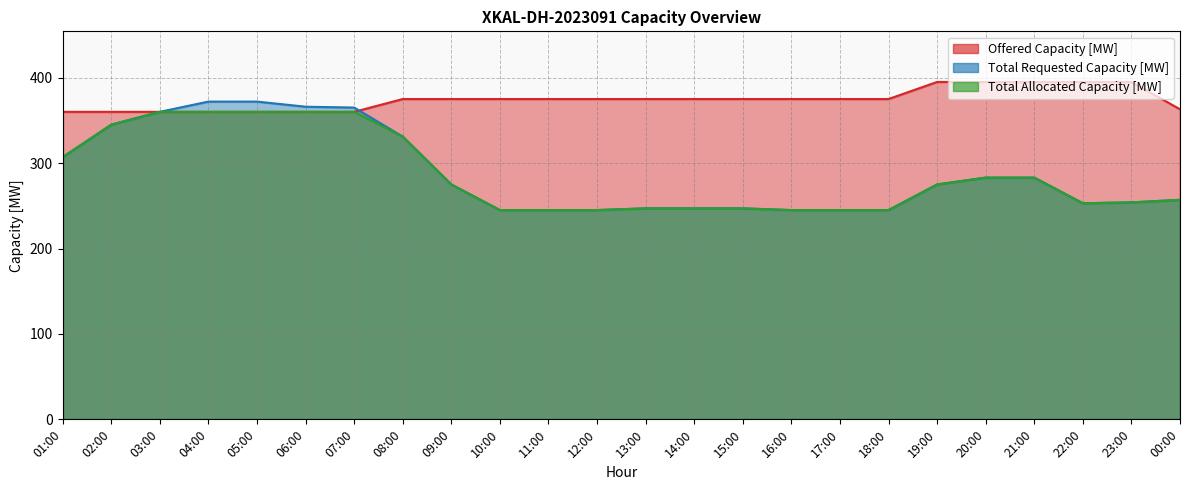

Which category has the lowest value across all series?

10:00